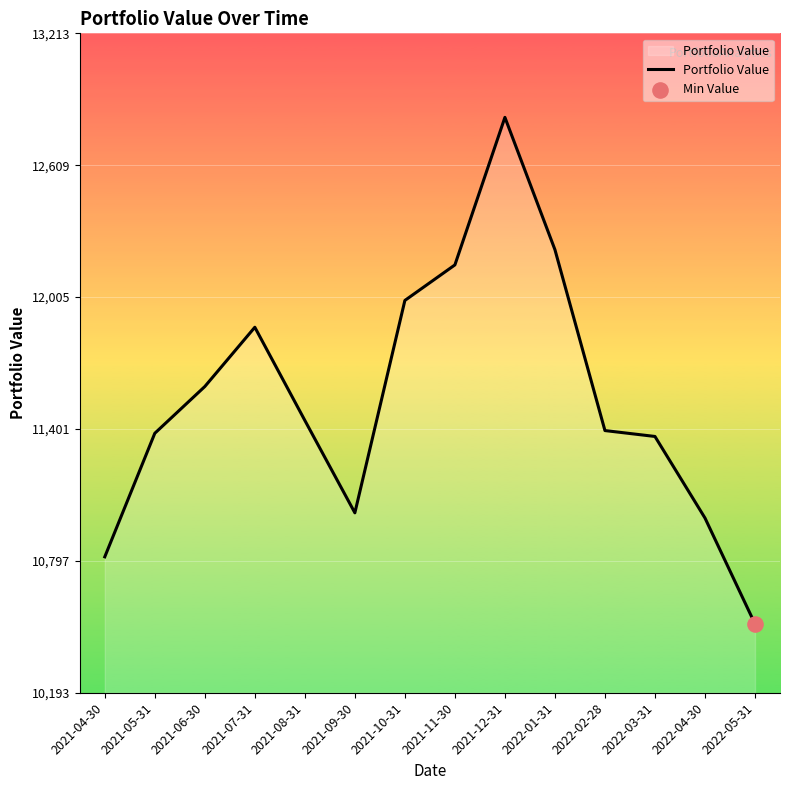

Between 2022-02-28 and 2022-04-30, which is larger?

2022-02-28